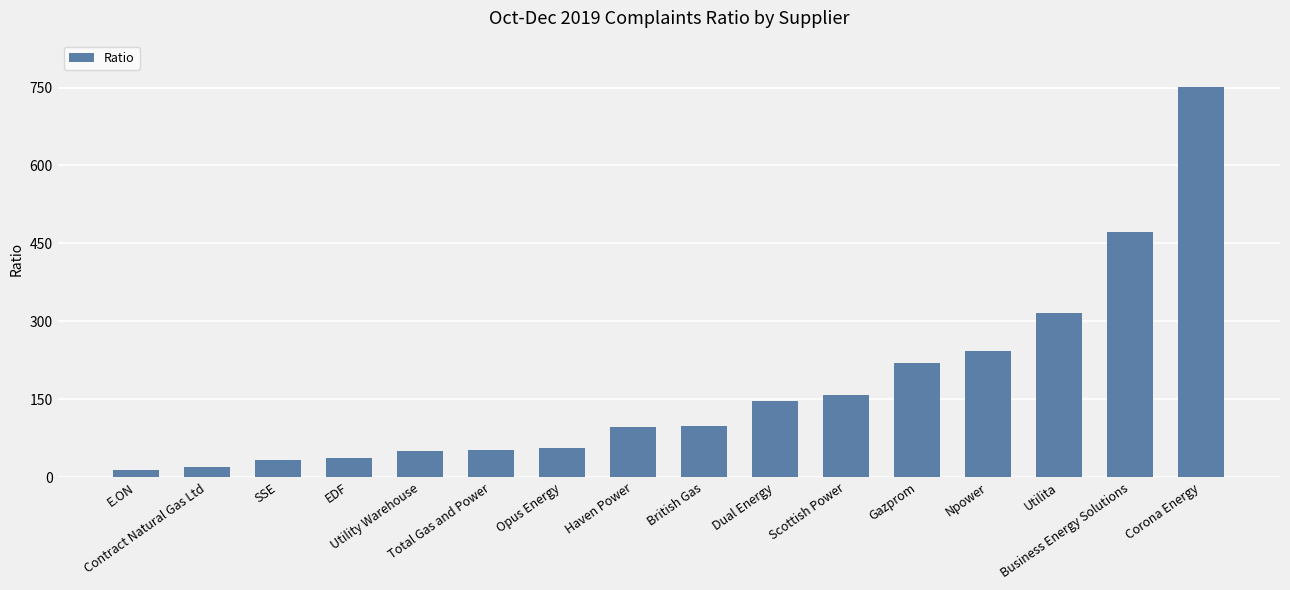

Between Npower and Utility Warehouse, which is larger?

Npower